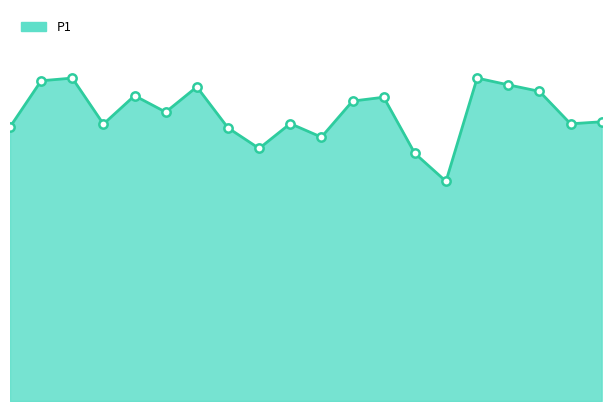

List the labels in order of value, largest first.

01:00, 07:30, 00:30, 08:00, 03:00, 08:30, 02:00, 06:00, 05:30, 02:30, 09:30, 04:30, 09:00, 01:30, 00:00, 03:30, 05:00, 04:00, 06:30, 07:00